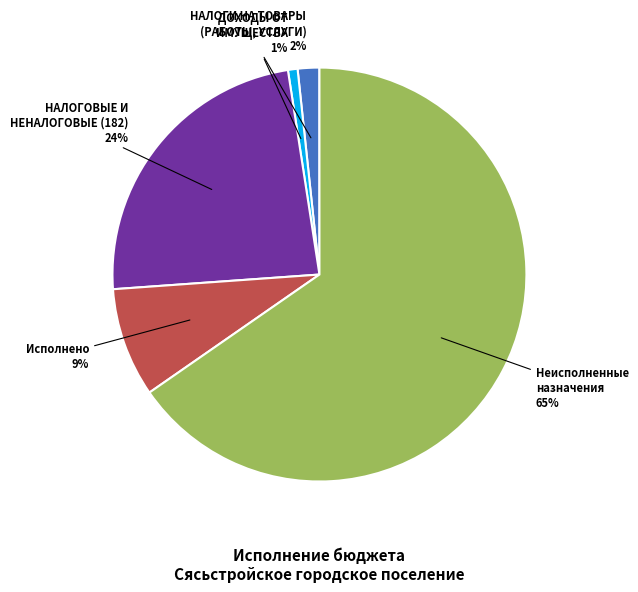

How many slices are in this pie chart?

5